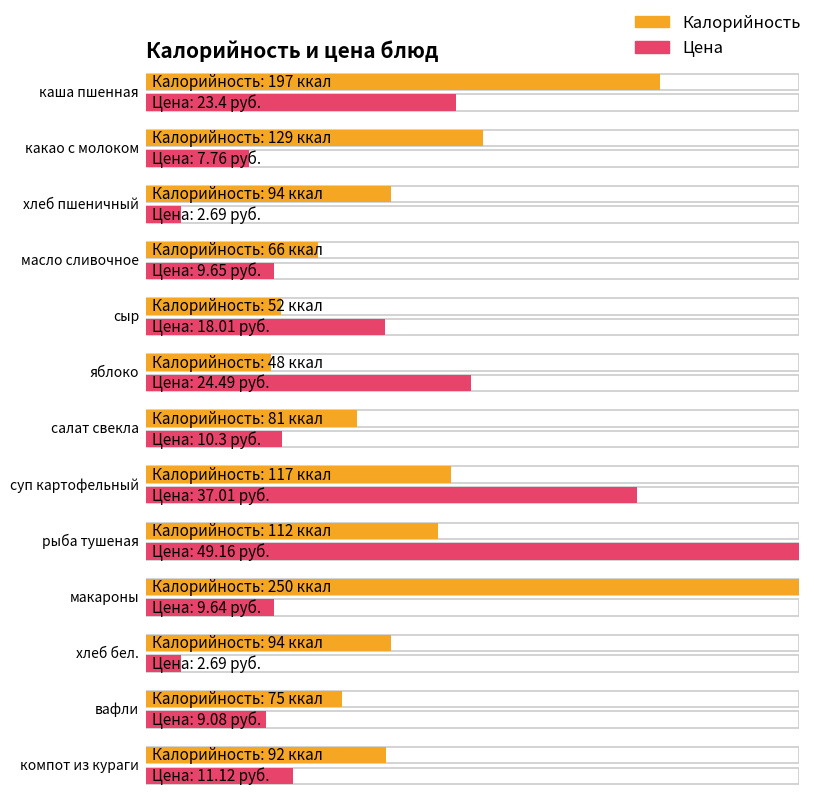

Which series has the widest spread of values?

Калорийность